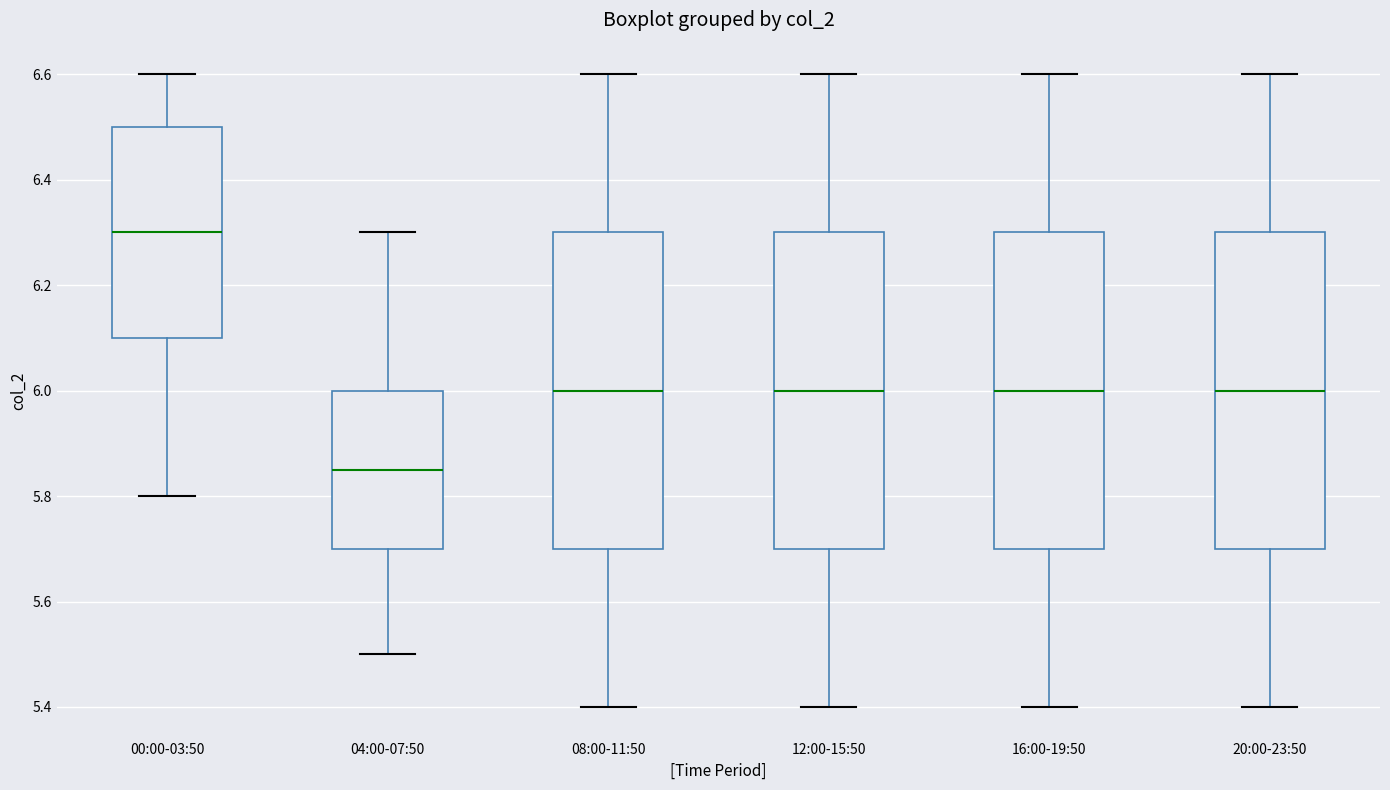

Which box's median line is the lowest?

04:00-07:50